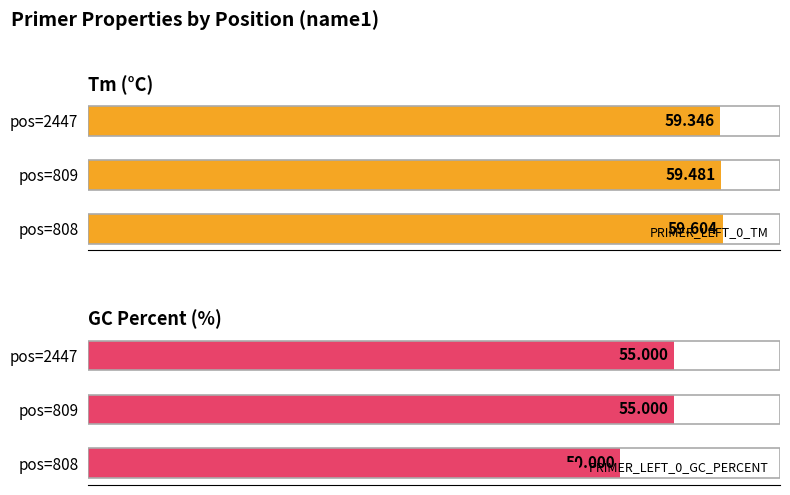

At pos=808, list the series in order from smallest to largest.

PRIMER_LEFT_0_GC_PERCENT, PRIMER_LEFT_0_TM